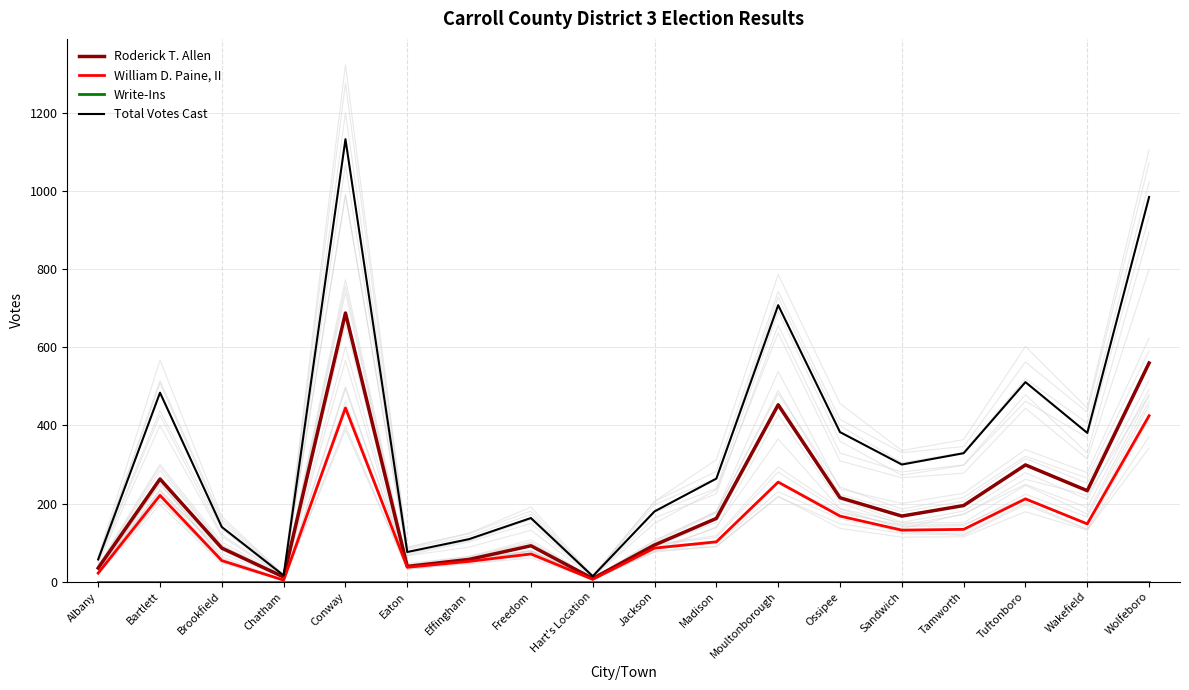

At how many categories does at least one series exceed 775?

2